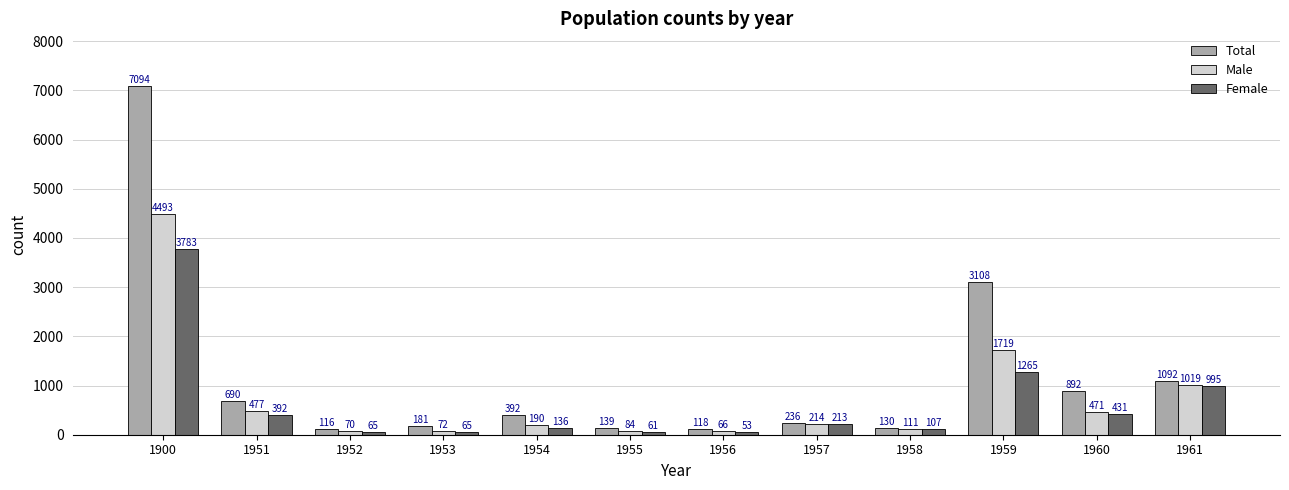

Reading left to right, list all the values displayed in this chart.

Total: 1900=7094	1951=690	1952=116	1953=181	1954=392	1955=139	1956=118	1957=236	1958=130	1959=3108	1960=892	1961=1092
Male: 1900=4493	1951=477	1952=70	1953=72	1954=190	1955=84	1956=66	1957=214	1958=111	1959=1719	1960=471	1961=1019
Female: 1900=3783	1951=392	1952=65	1953=65	1954=136	1955=61	1956=53	1957=213	1958=107	1959=1265	1960=431	1961=995